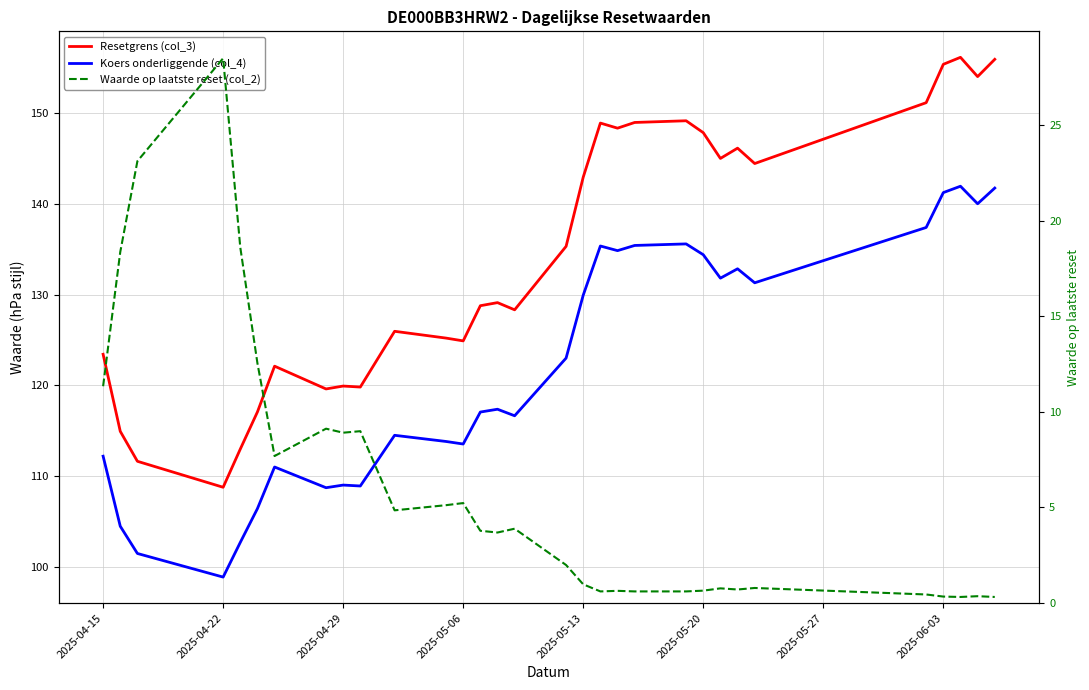

What is the difference between the second highest and second lowest values in the Koers onderliggende (col_4) series?

40.2